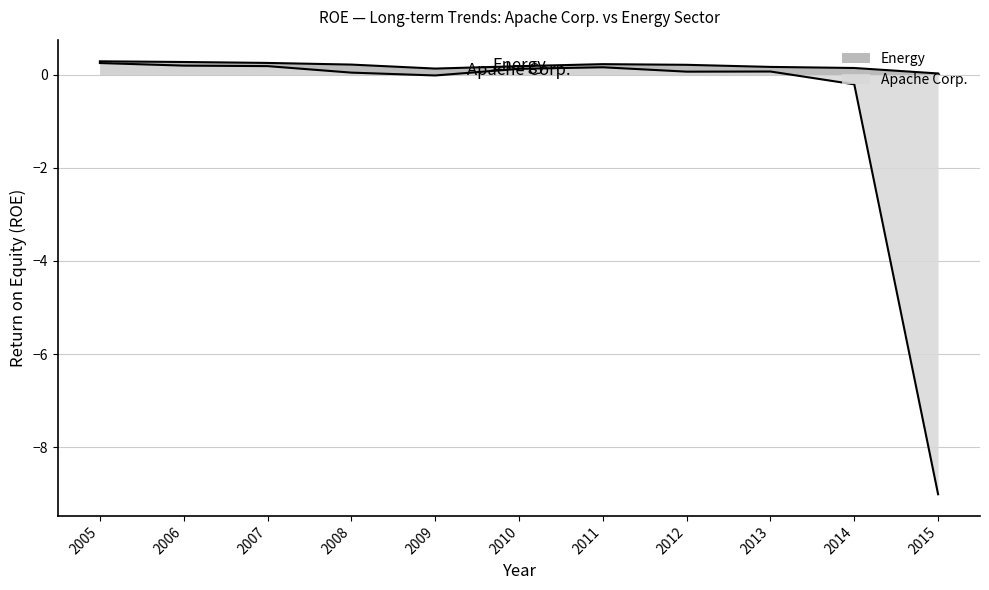

What is the minimum value shown in the chart?

-9.0